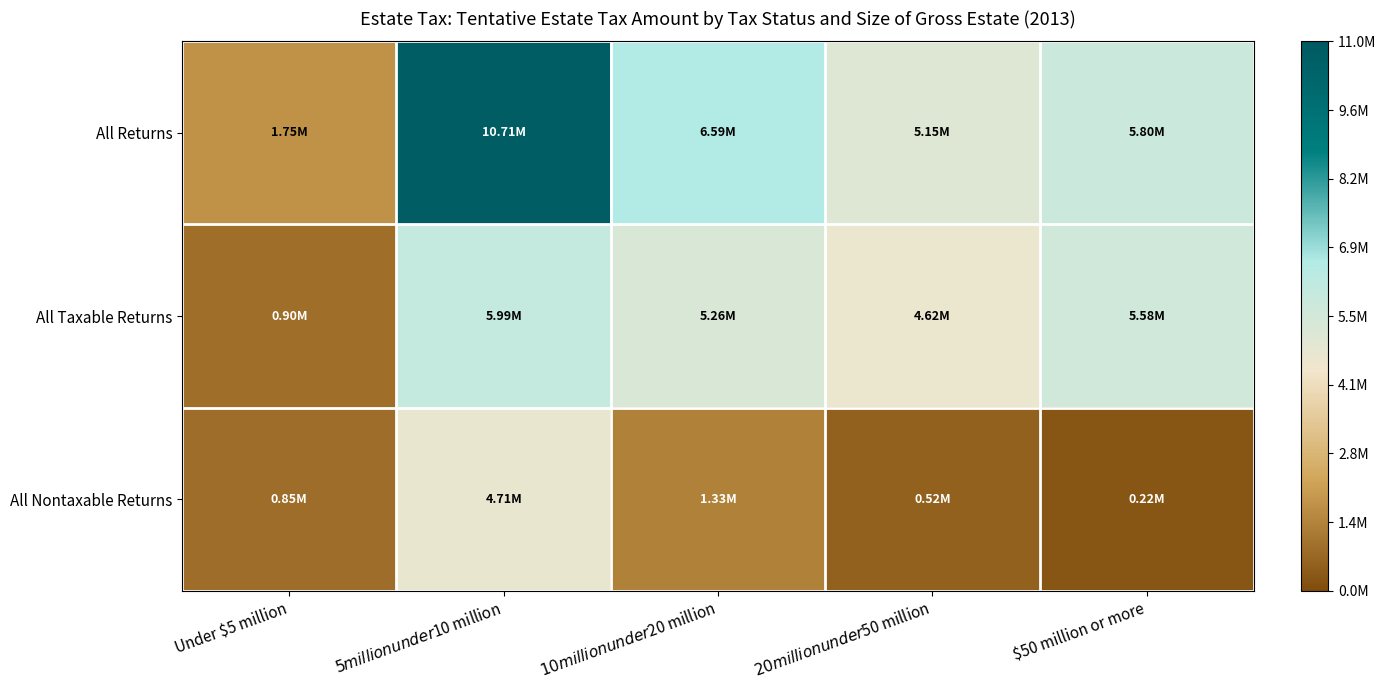

How many series are shown in this chart?

3